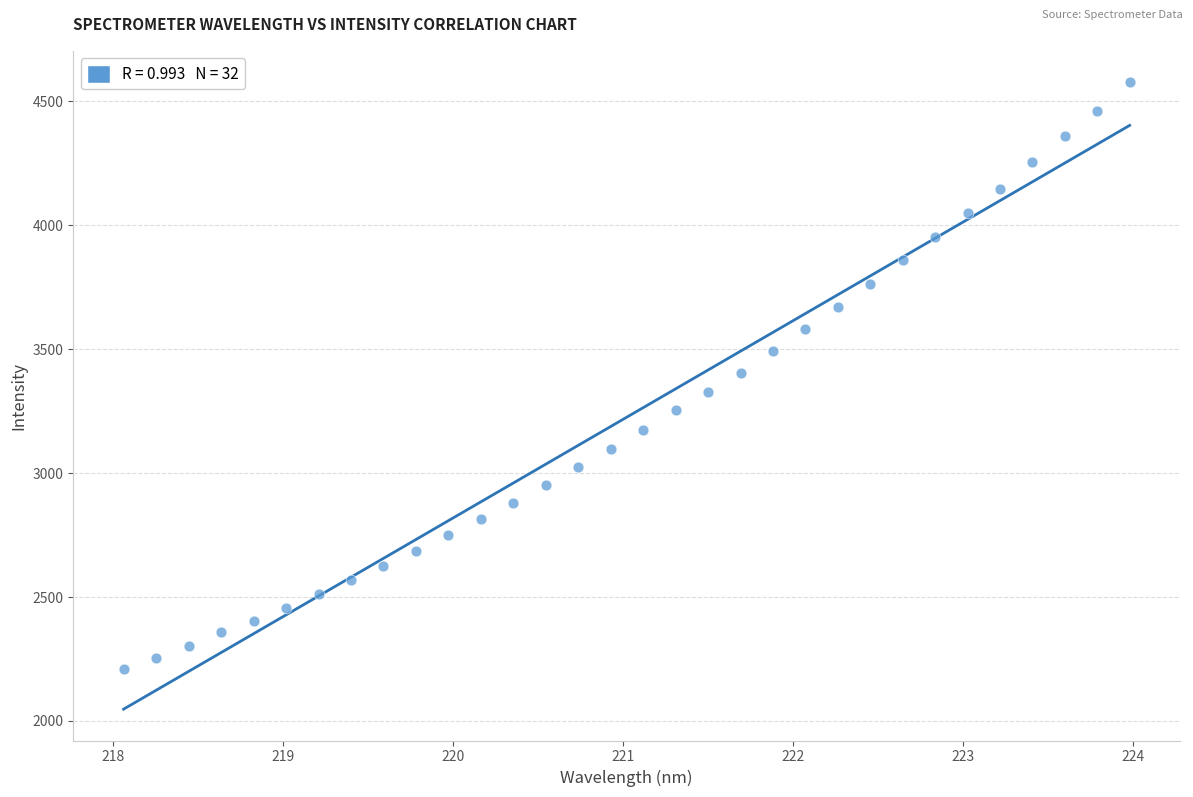

What is the range of X values (max minus min)?

5.9